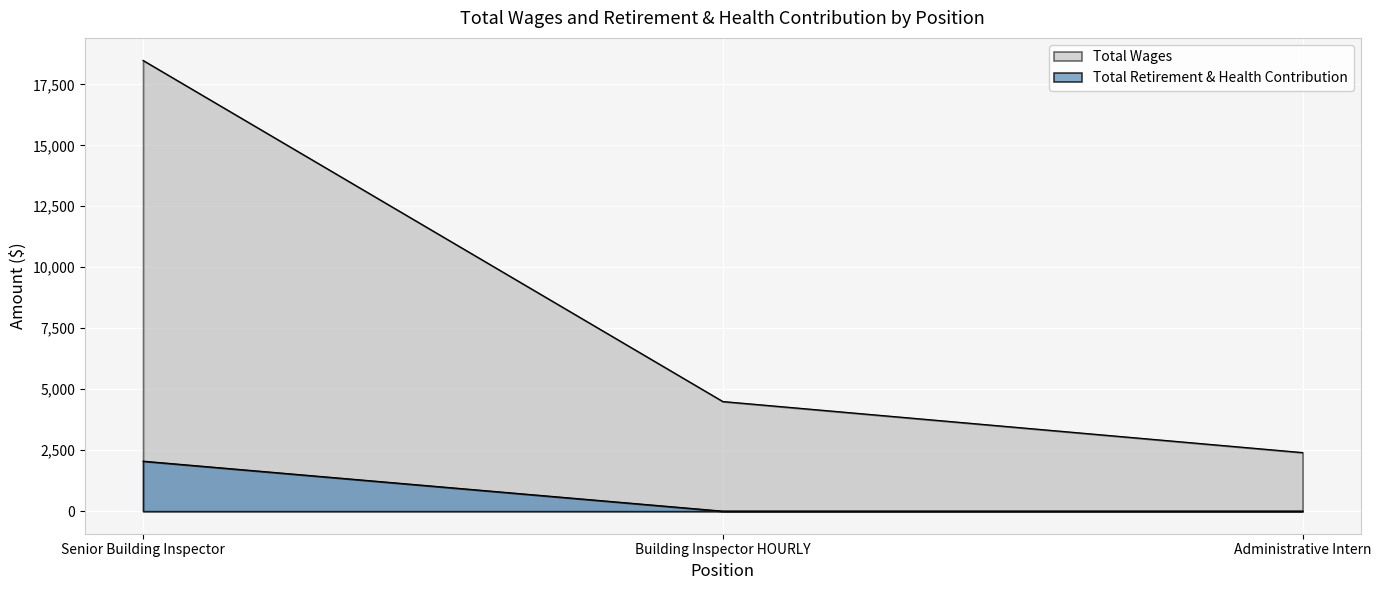

Does the chart display data point markers on the line(s)?

No